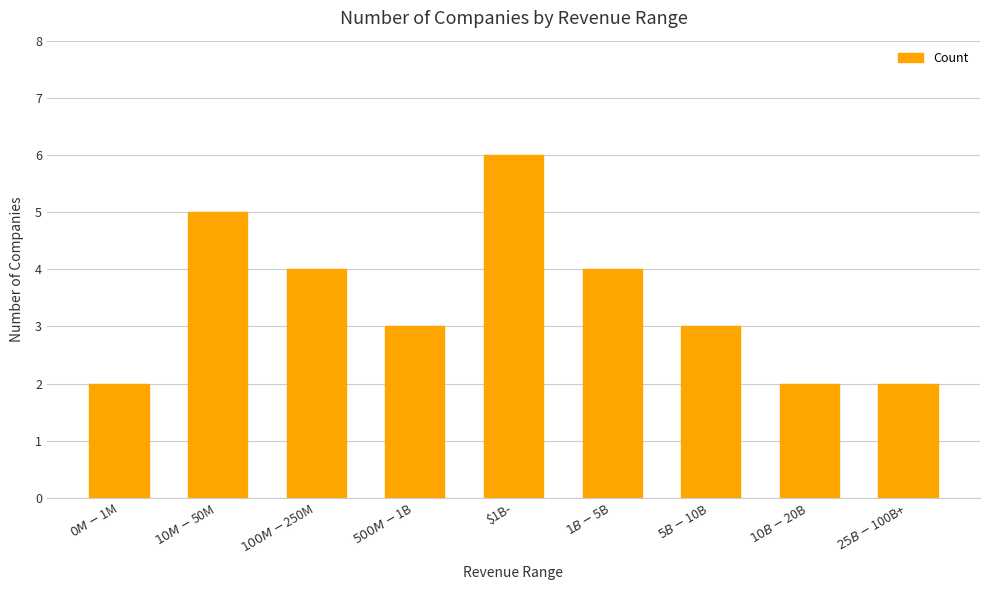

How many series are shown in this chart?

1